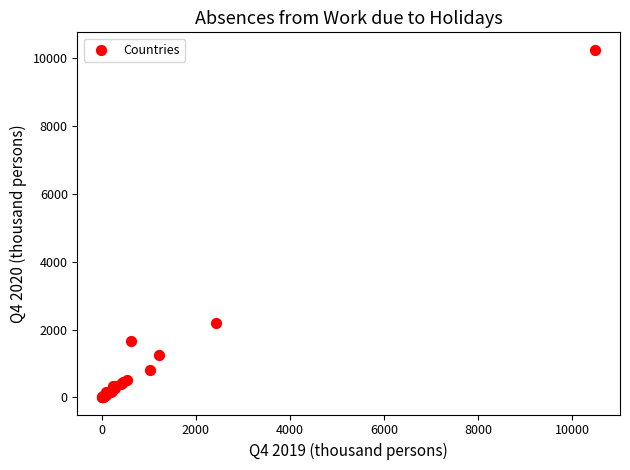

What Y value in the scatter plot is closest to 5129?

2202.0